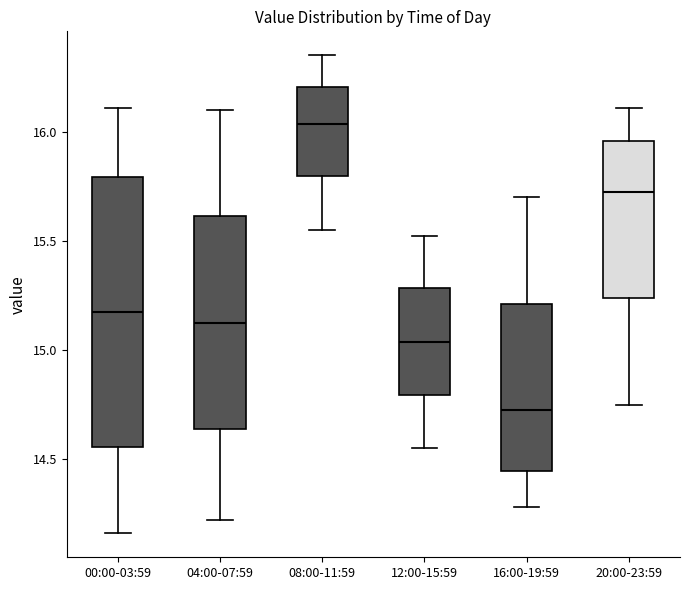

Reading left to right, transcribe this box plot: for each box, give where its median line is, the range the box spans, and where its two whiskers end, as read against the y-axis. The values are not printed on the chart, so give them approximately, as read against the axis.

00:00-03:59: median 15.20, box 14.55 to 15.80, whiskers 14.15 to 16.10
04:00-07:59: median 15.15, box 14.65 to 15.60, whiskers 14.20 to 16.10
08:00-11:59: median 16.05, box 15.80 to 16.20, whiskers 15.55 to 16.35
12:00-15:59: median 15.05, box 14.80 to 15.30, whiskers 14.55 to 15.50
16:00-19:59: median 14.75, box 14.45 to 15.20, whiskers 14.30 to 15.70
20:00-23:59: median 15.75, box 15.25 to 15.95, whiskers 14.75 to 16.10